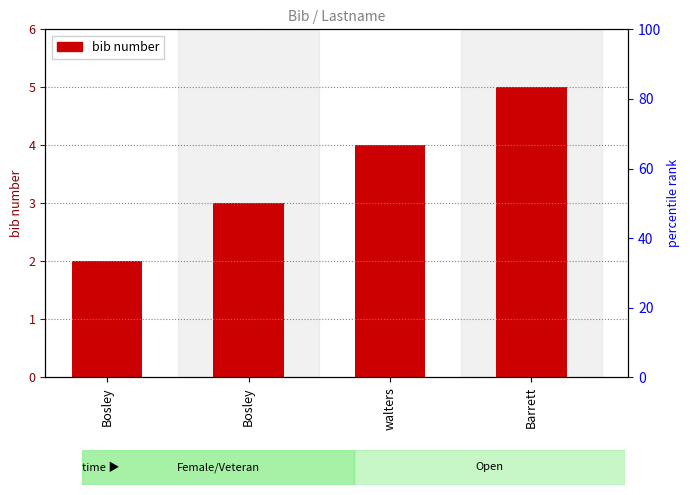

Are the bars horizontal?

No